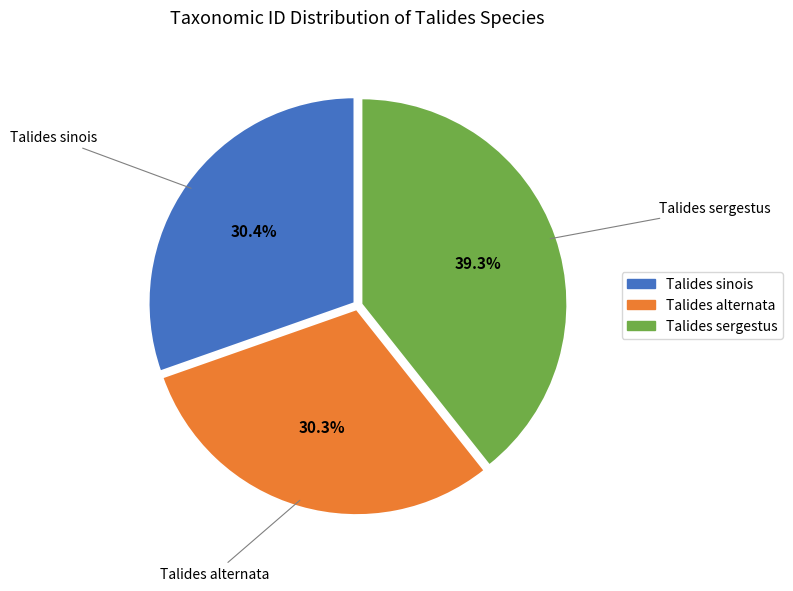

True or false: Talides sinois accounts for 20% of the total.

False